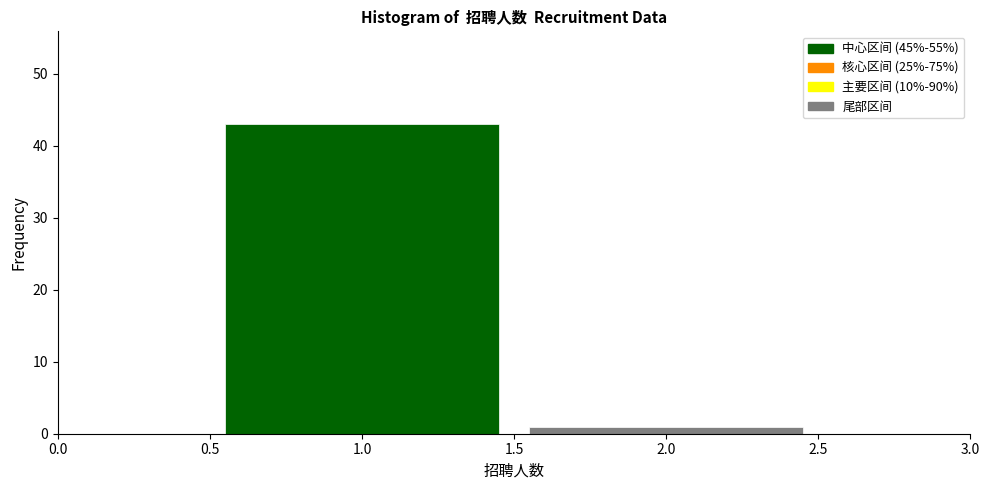

Reading left to right, list every bar in this chart as the range it spans on the x-axis followed by its height. The values are not printed on the chart, so give them approximately, as read against the axis.

0.5 to 1.5: 43
1.5 to 2.5: 1